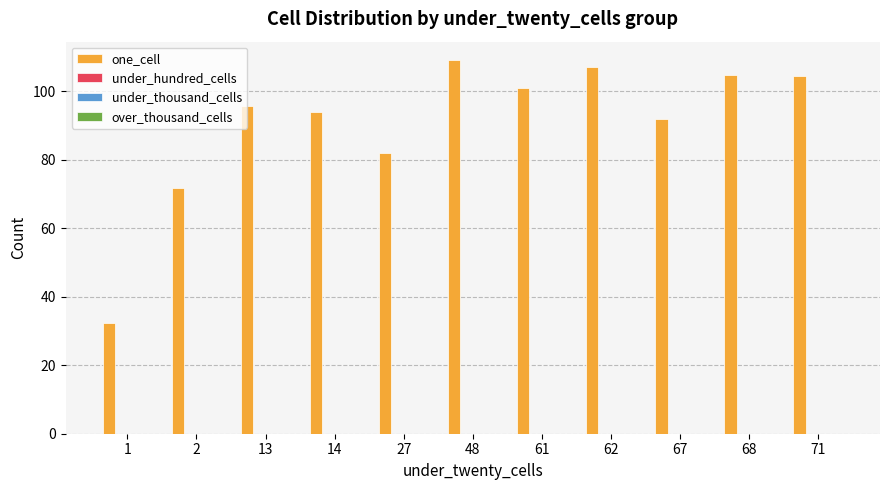

What is the value of the 3rd bar from the left?

95.8